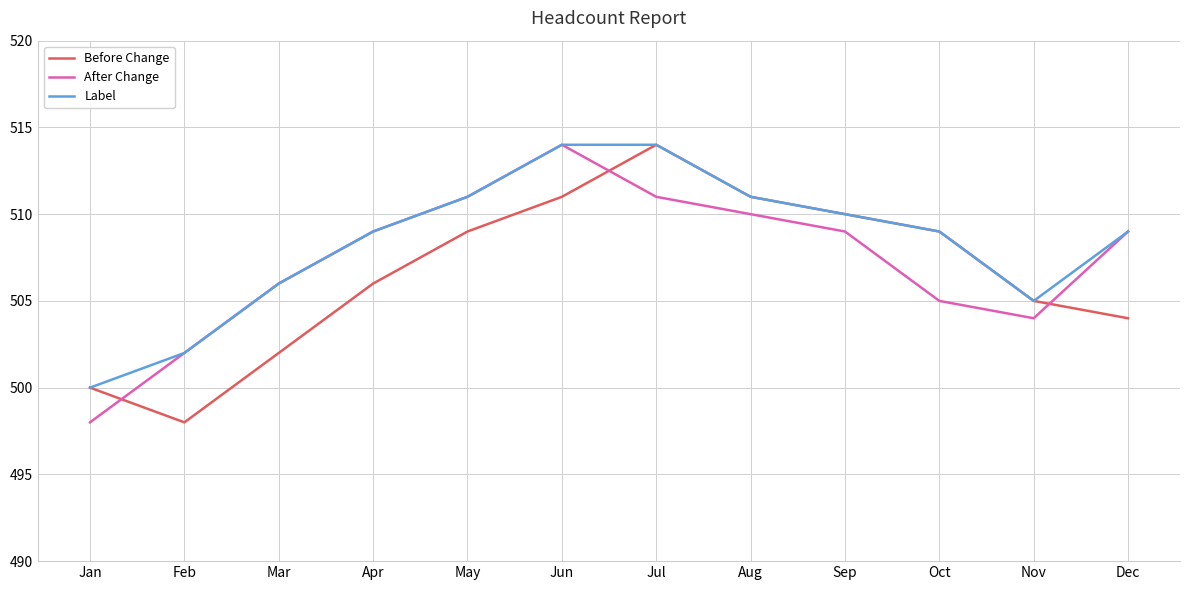

Reading right to left, list all the values displayed in this chart.

Before Change: 504	505	509	510	511	514	511	509	506	502	498	500
After Change: 509	504	505	509	510	511	514	511	509	506	502	498
Label: 509	505	509	510	511	514	514	511	509	506	502	500